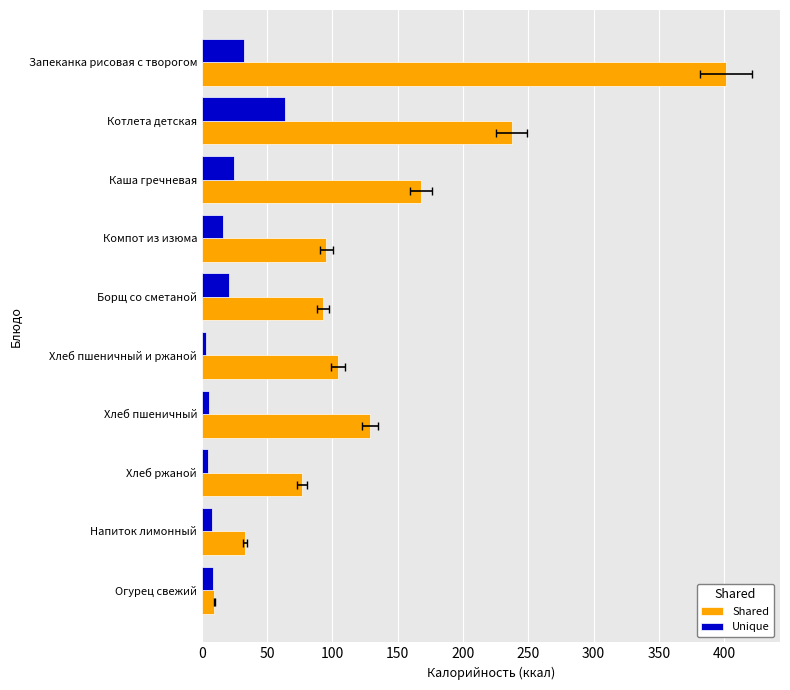

Rank the series by their maximum value, from highest to lowest.

Shared, Unique